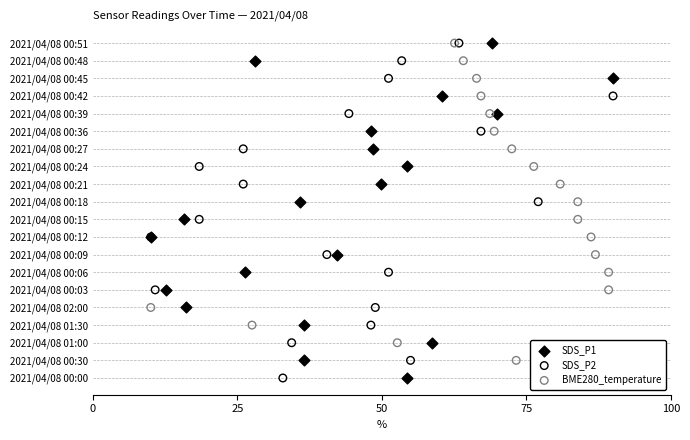

Which series contains the lowest Y value?

SDS_P1